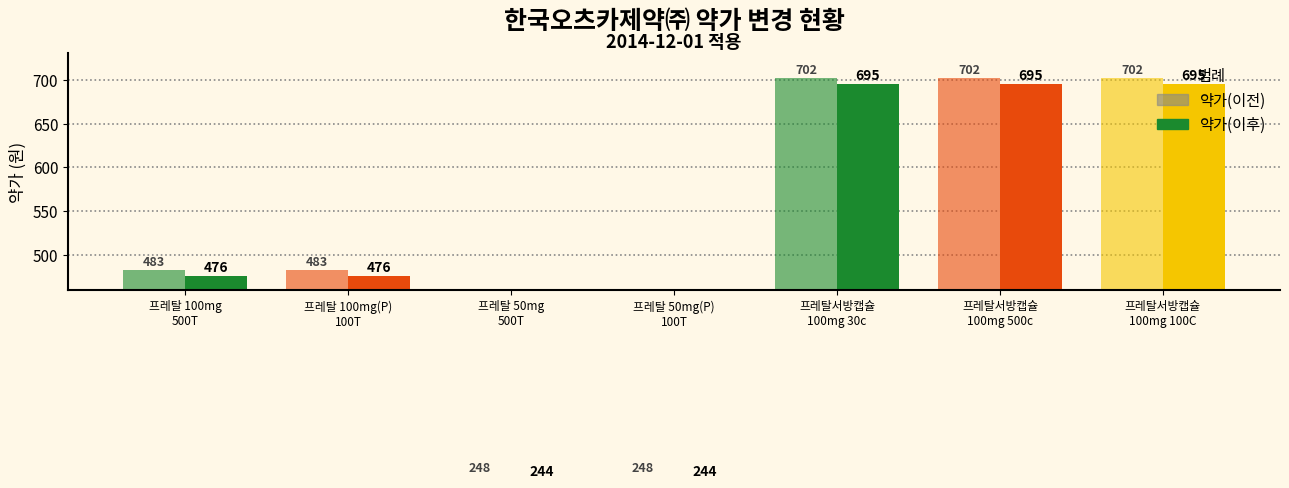

List the series in order of their peak value, lowest first.

약가(이후), 약가(이전)